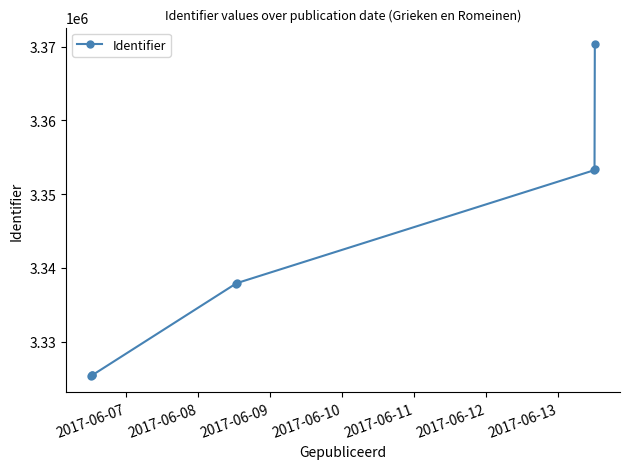

How many data points does each series have?

8